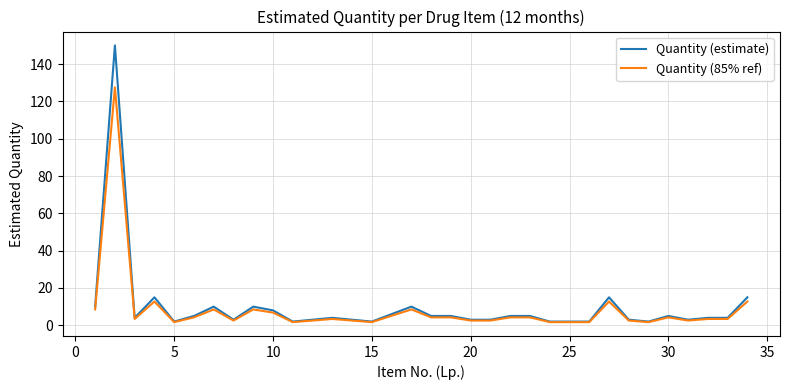

How many series are shown in this chart?

2